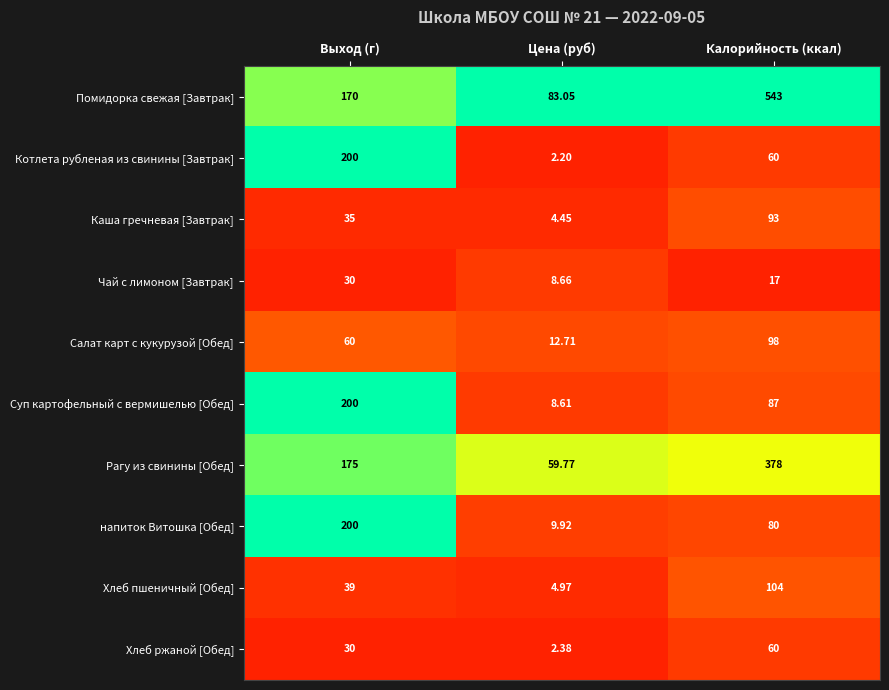

Rank the categories by Помидорка свежая [Завтрак] value from highest to lowest.

Калорийность (ккал), Выход (г), Цена (руб)